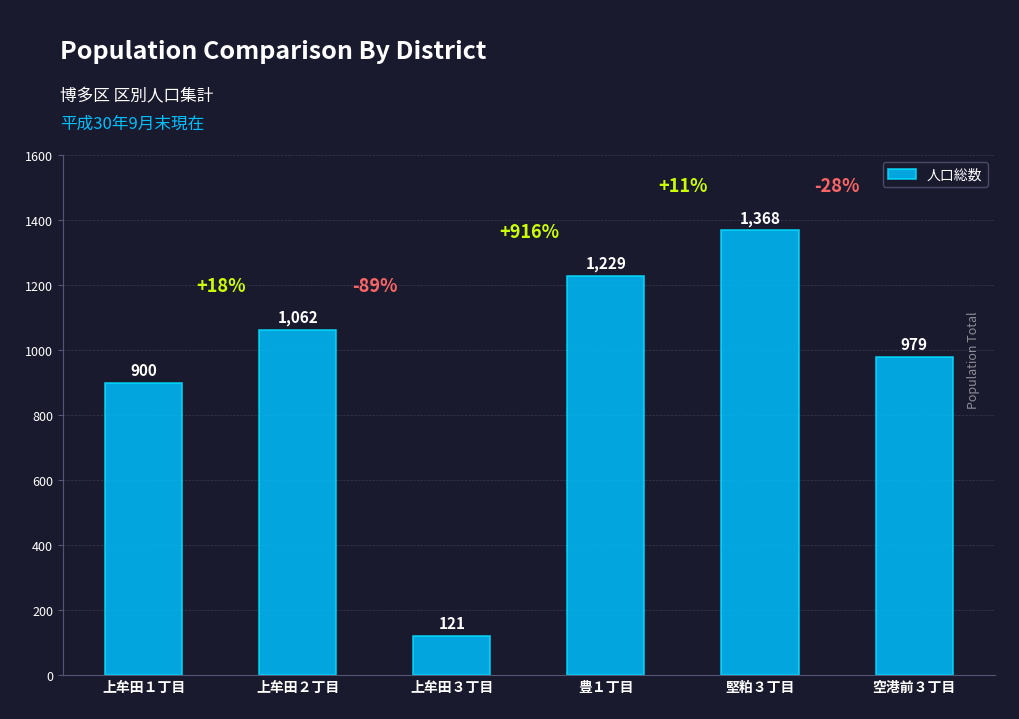

What is the sum of the values at 空港前３丁目 and 上牟田３丁目?

1100